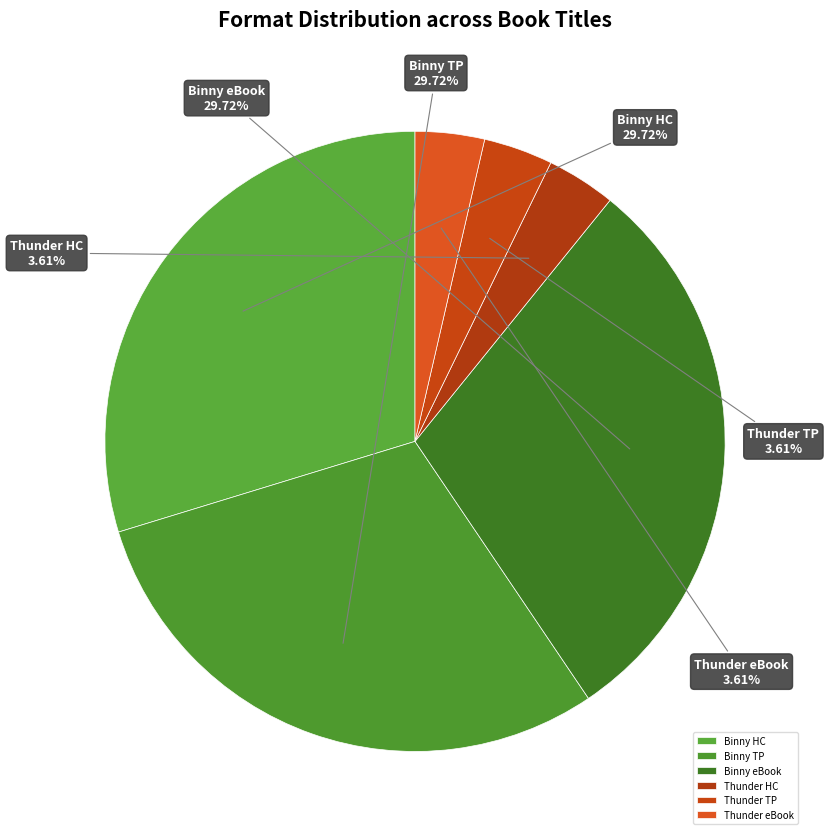

Do Binny HC and Binny eBook together represent more than half of the pie?

Yes